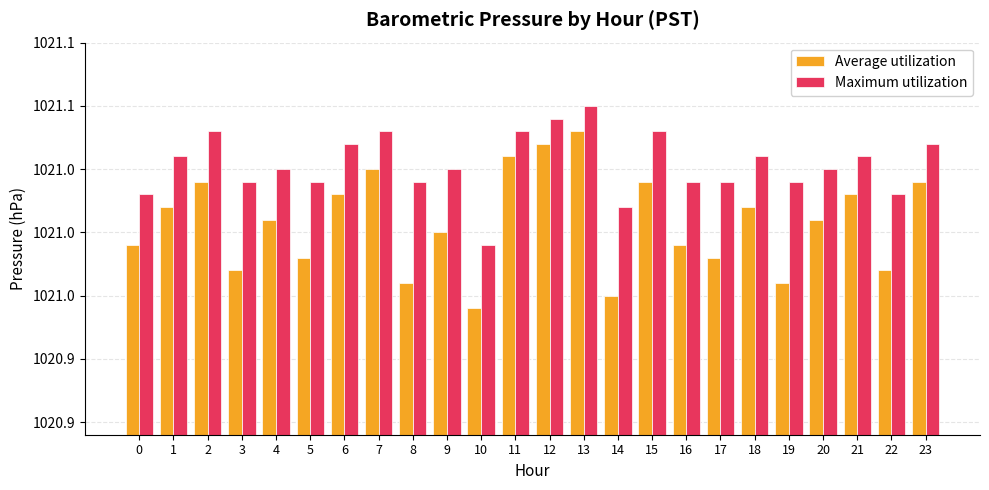

What are all the series names shown in the legend?

Average utilization, Maximum utilization